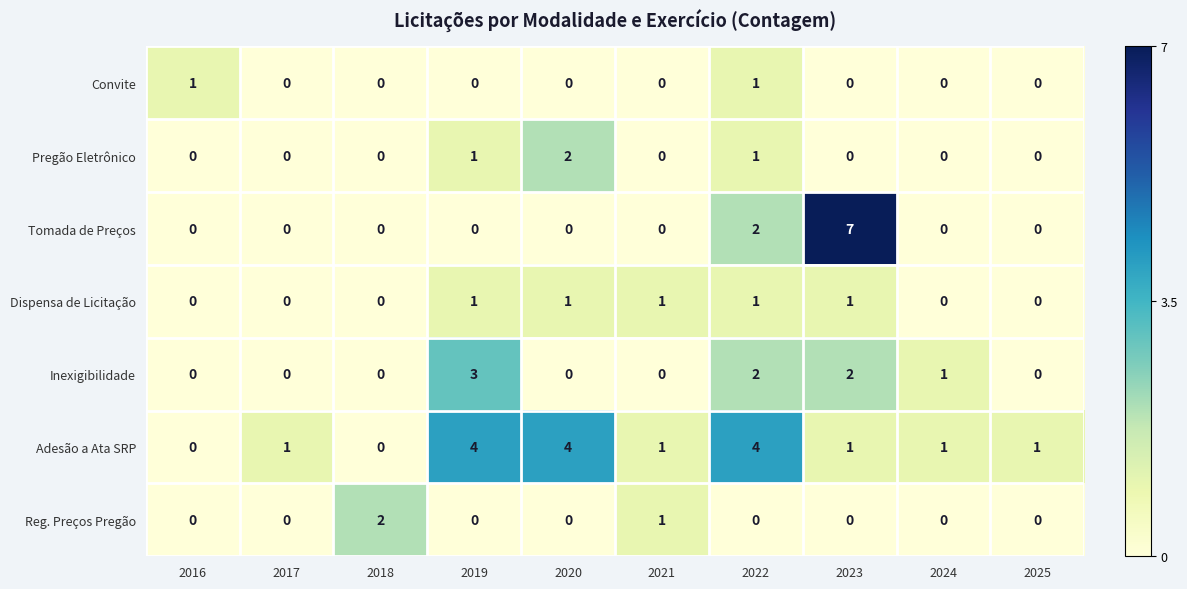

What is the spread (max minus min) of values at 2025?

1